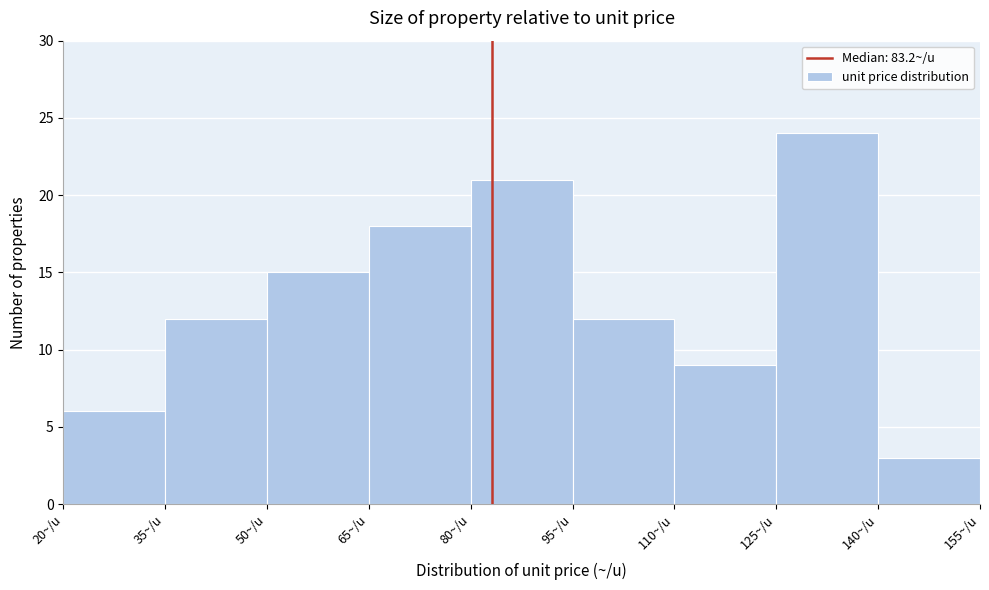

Reading left to right, list every bar in this chart as the range it spans on the x-axis followed by its height. Neither the bar edges nor the heights are printed on the chart, so give them approximately, as read against the axes.

20 to 35: 6
35 to 50: 12
50 to 65: 15
65 to 80: 18
80 to 95: 21
95 to 110: 12
110 to 125: 9
125 to 140: 24
140 to 155: 3